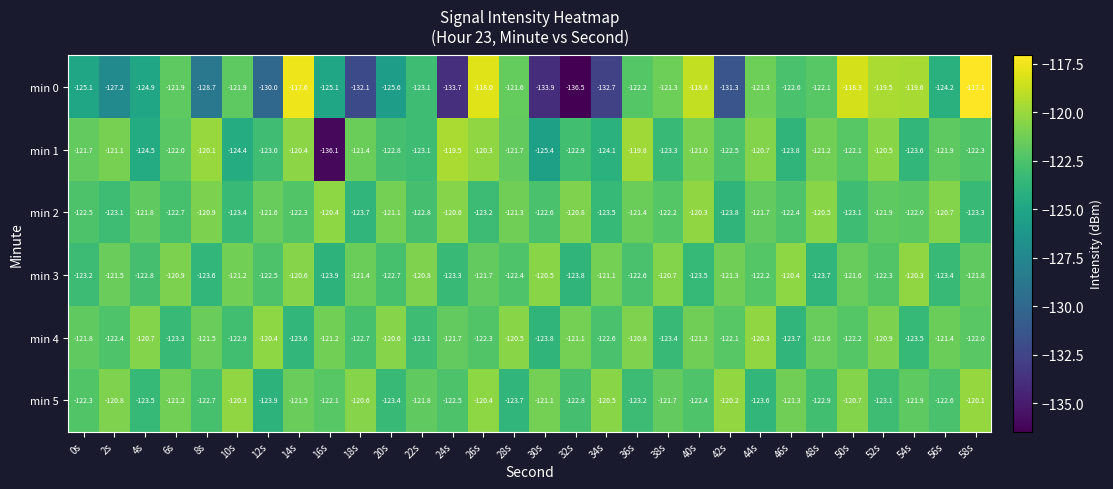

What is the average value of the min 5 series?

-122.0